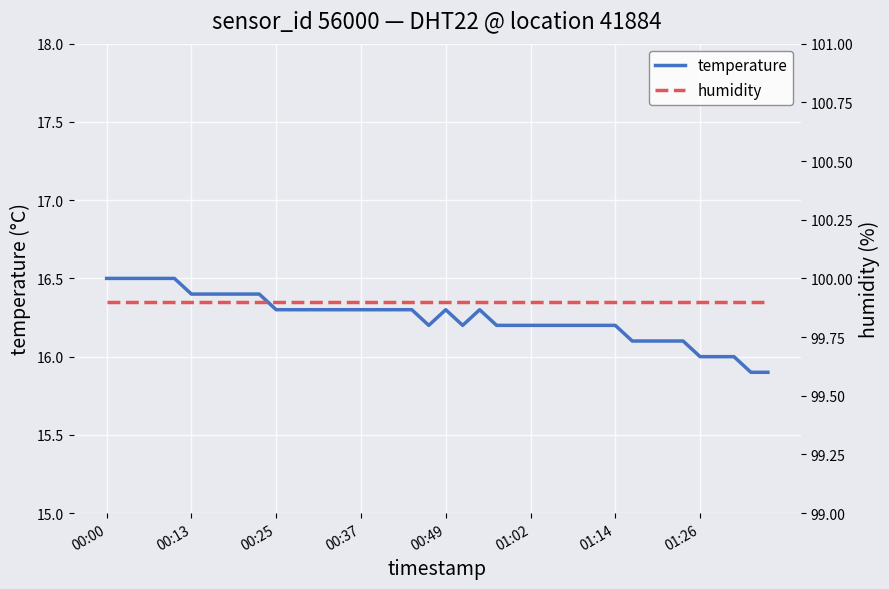

What is the minimum value for temperature?

15.9